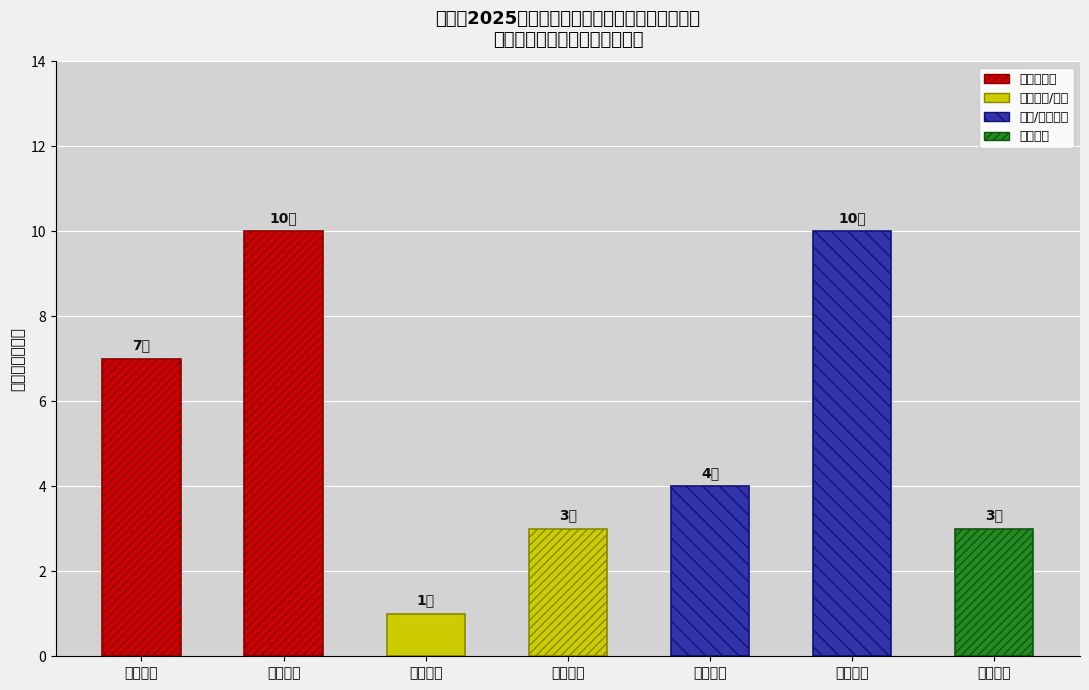

What is the label of the 1st bar from the right?

小学数学